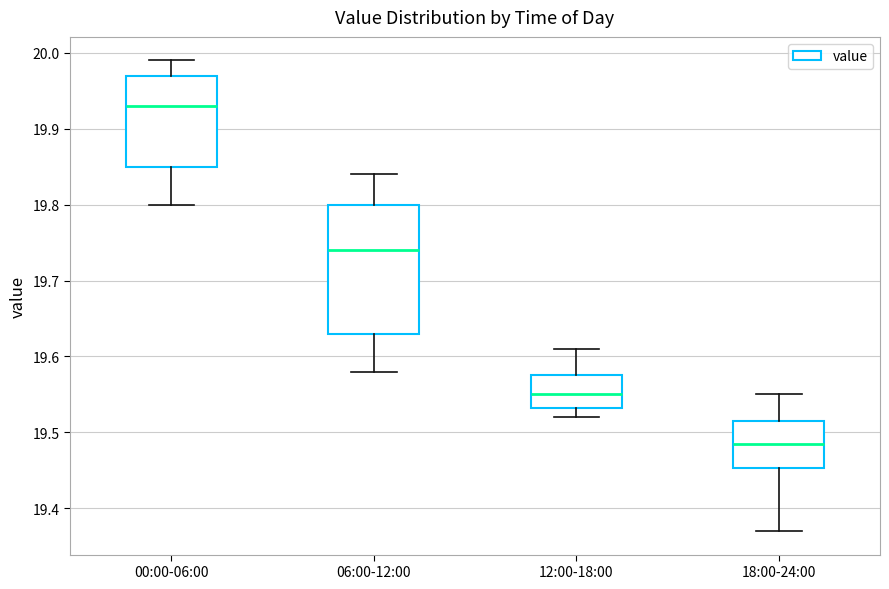

Which box's median line is the lowest?

18:00-24:00